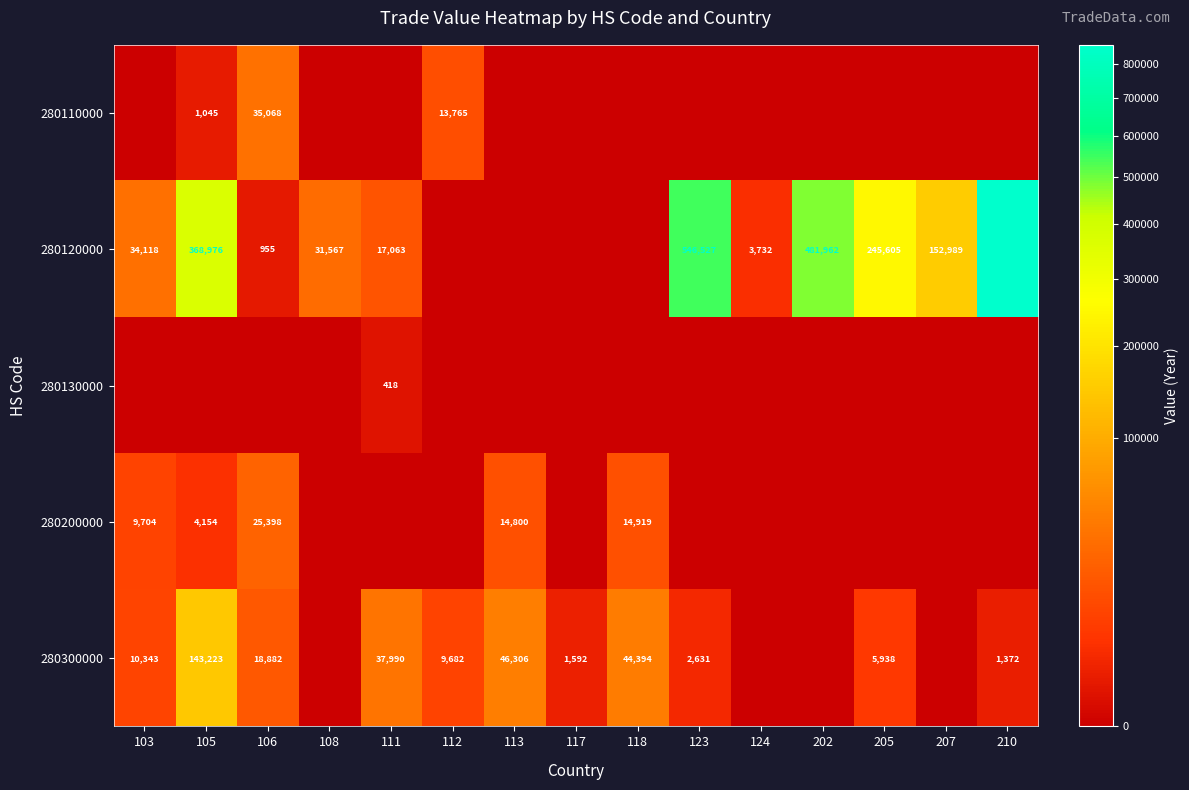

True or false: 280120000 has a value of 21001 at 108.

False